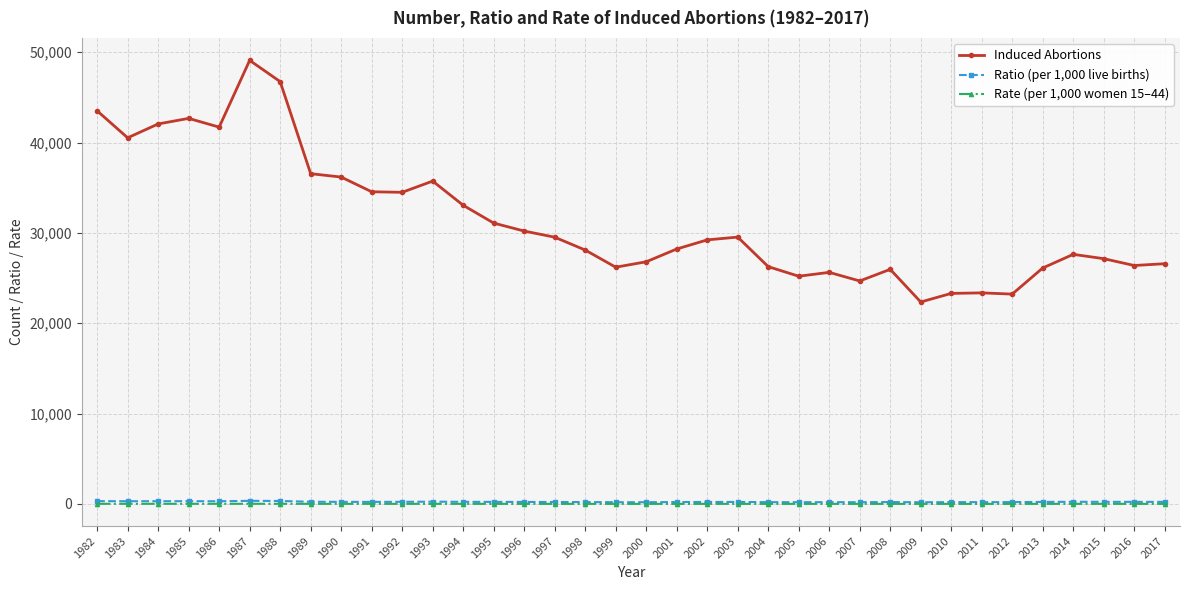

Is it true that Rate (per 1,000 women 15–44) equals 14.4 at 2015?

True